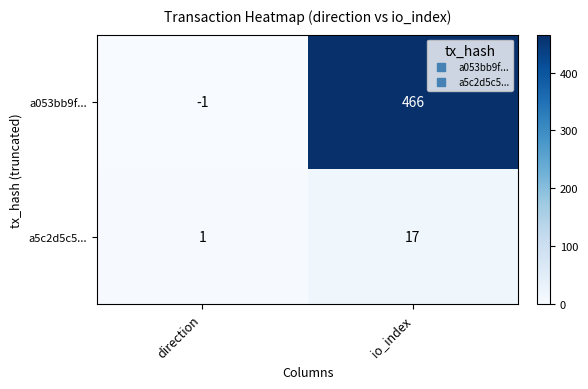

Which series has the widest spread of values?

a053bb9f...